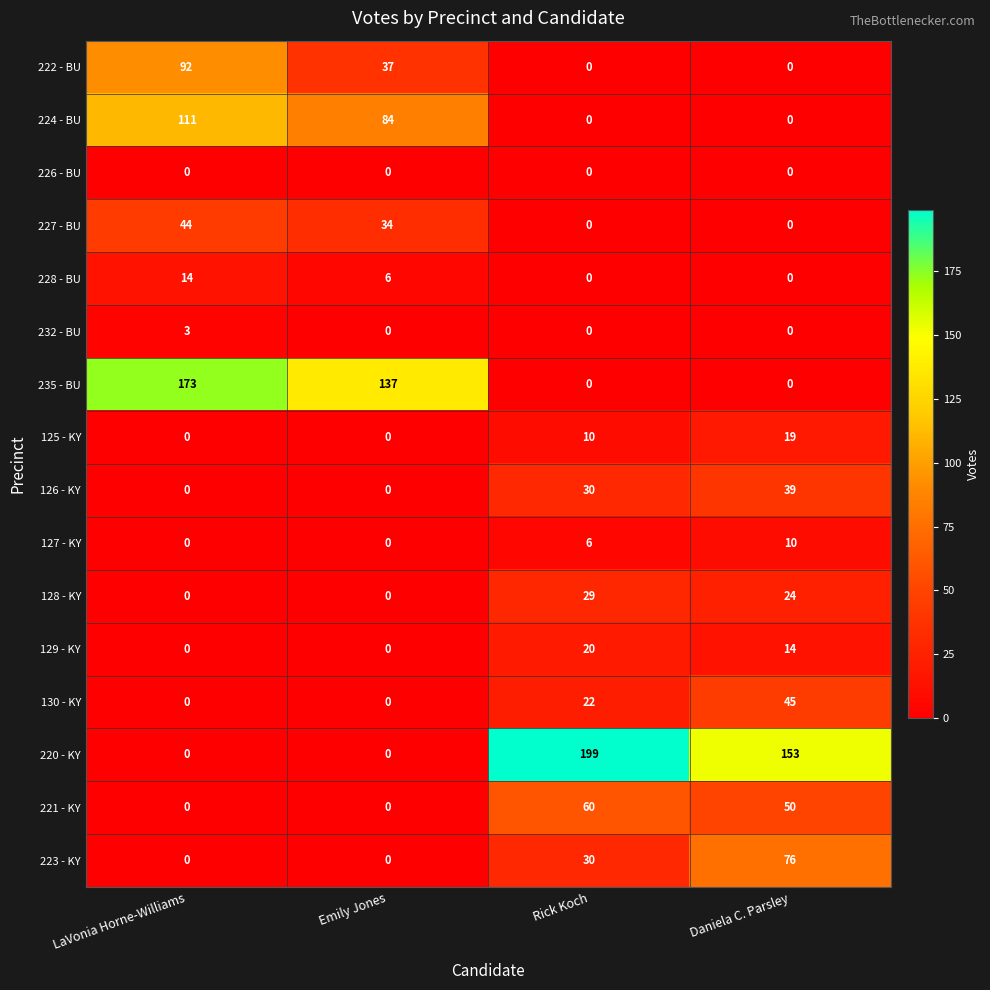

What is the difference between the highest and lowest values at Daniela C. Parsley?

153